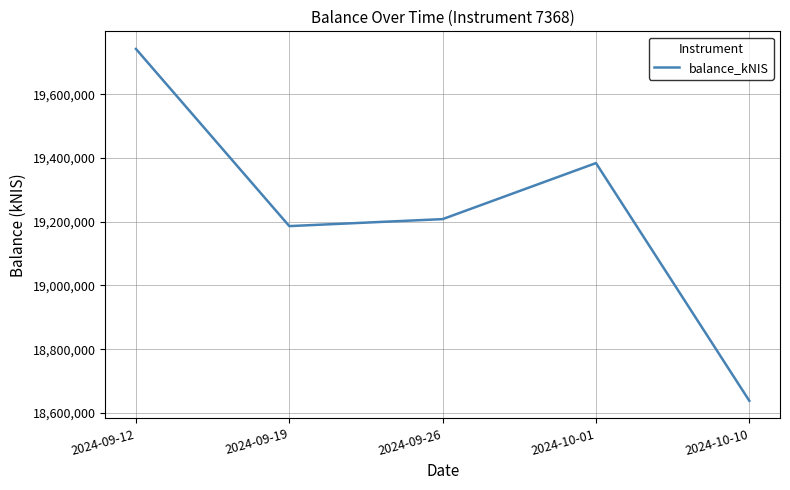

Read the value at 2024-09-19.

19186200.0